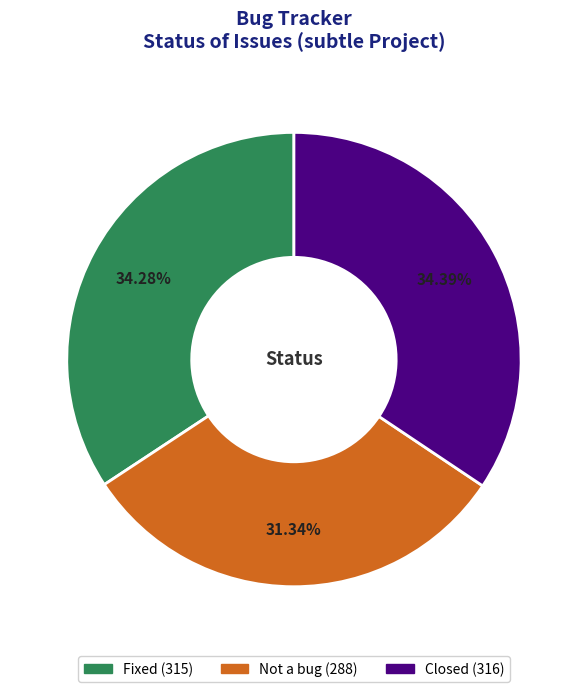

Which category has the smallest portion of the pie?

Not a bug